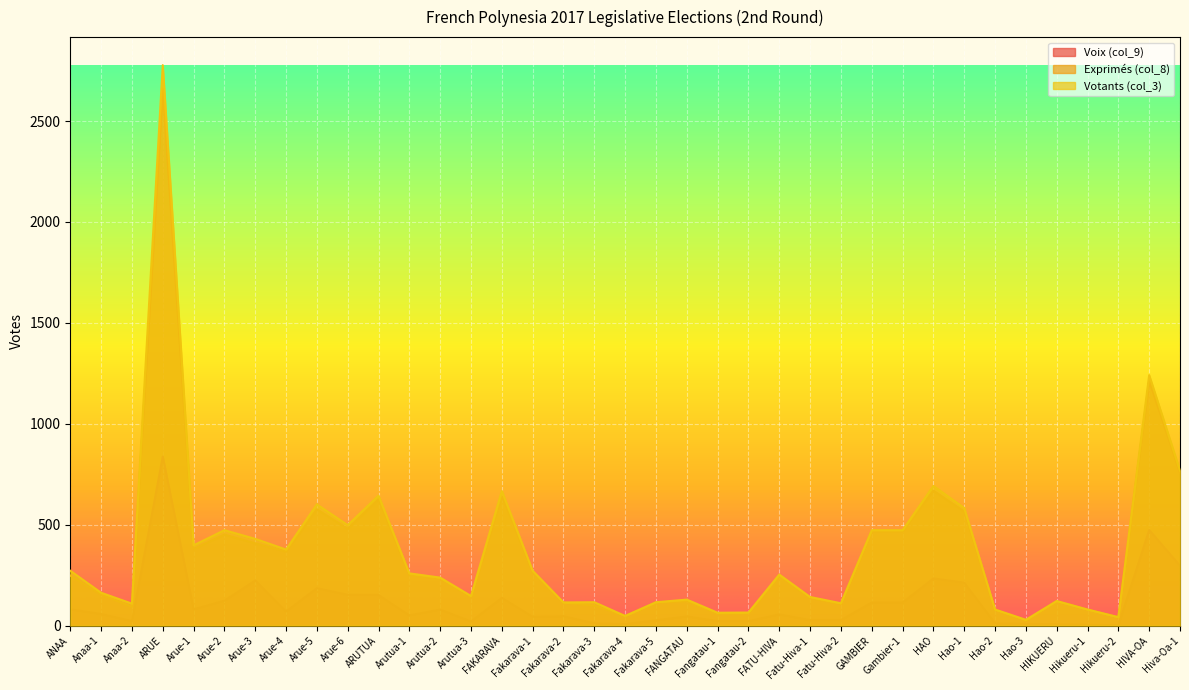

At which label is Votants (col_3) closest to 1403?

HIVA-OA